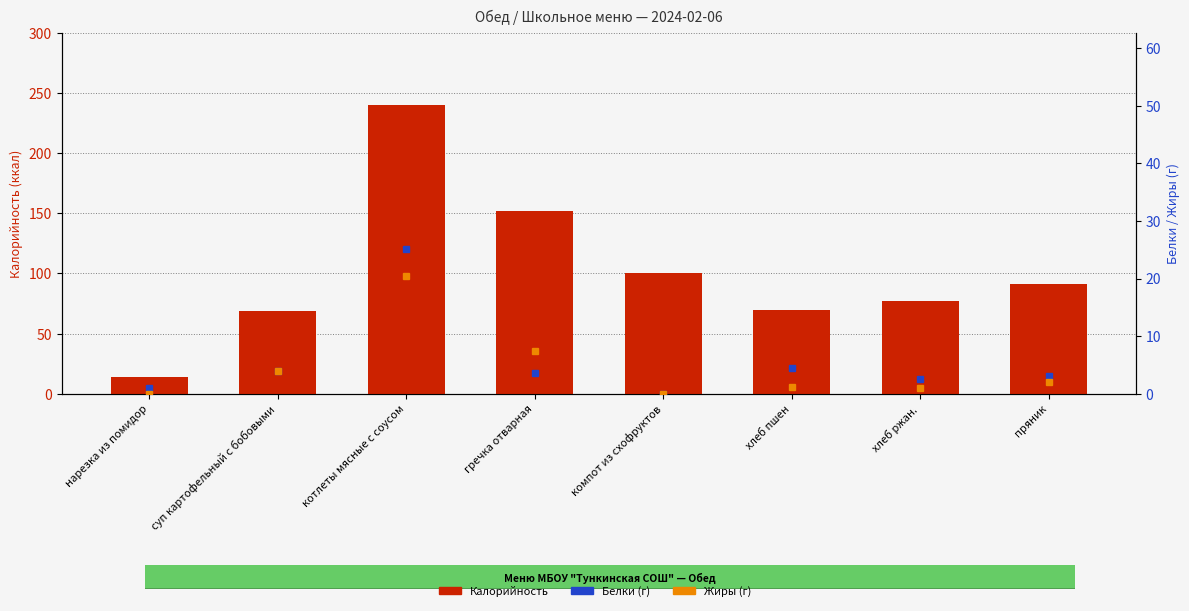

Reading right to left, extract all data points from this chart.

Калорийность: пряник=91.0	хлеб ржан.=77.4	хлеб пшен=70.0	компот из схофруктов=100.0	гречка отварная=152.0	котлеты мясные с соусом=240.0	суп картофельный с бобовыми=69.0	нарезка из помидор=14.0
Белки (г): пряник=3.0	хлеб ржан.=2.5	хлеб пшен=4.5	компот из схофруктов=0.0	гречка отварная=3.6	котлеты мясные с соусом=25.1	суп картофельный с бобовыми=4.0	нарезка из помидор=1.0
Жиры (г): пряник=2.0	хлеб ржан.=1.0	хлеб пшен=1.2	компот из схофруктов=0.0	гречка отварная=7.4	котлеты мясные с соусом=20.4	суп картофельный с бобовыми=4.0	нарезка из помидор=0.0